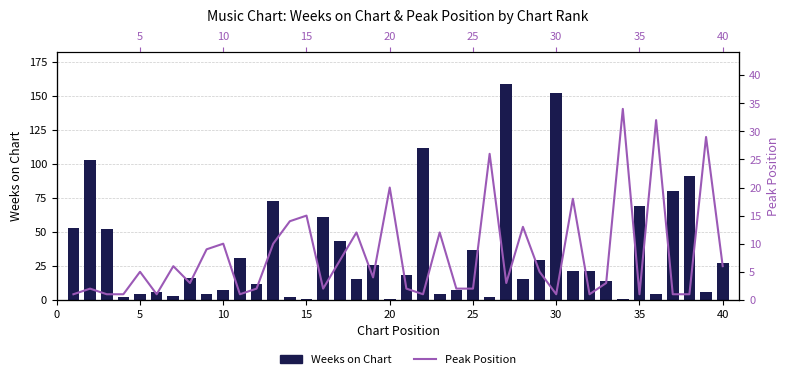

How many values in the Peak Position series exceed 4?

19